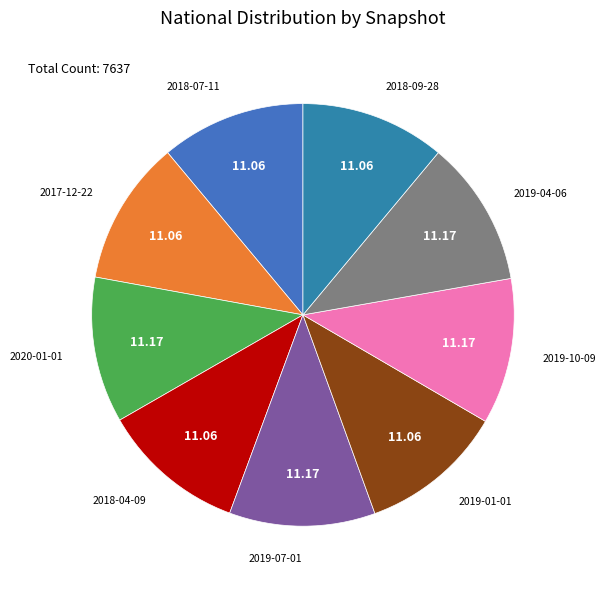

Combined, do 2019-01-01 and 2018-04-09 account for over 50%?

No